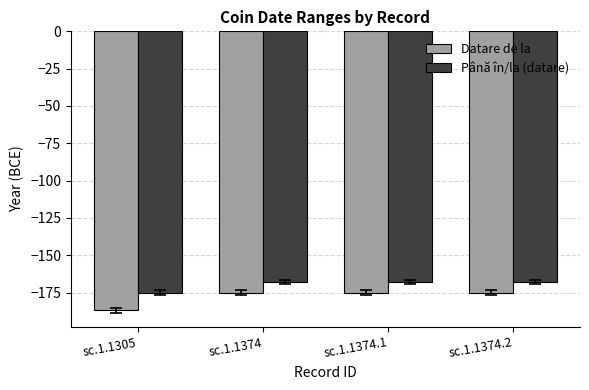

Reading left to right, transcribe all the data shown in this chart.

Datare de la: -187	-175	-175	-175
Până în/la (datare): -175	-168	-168	-168